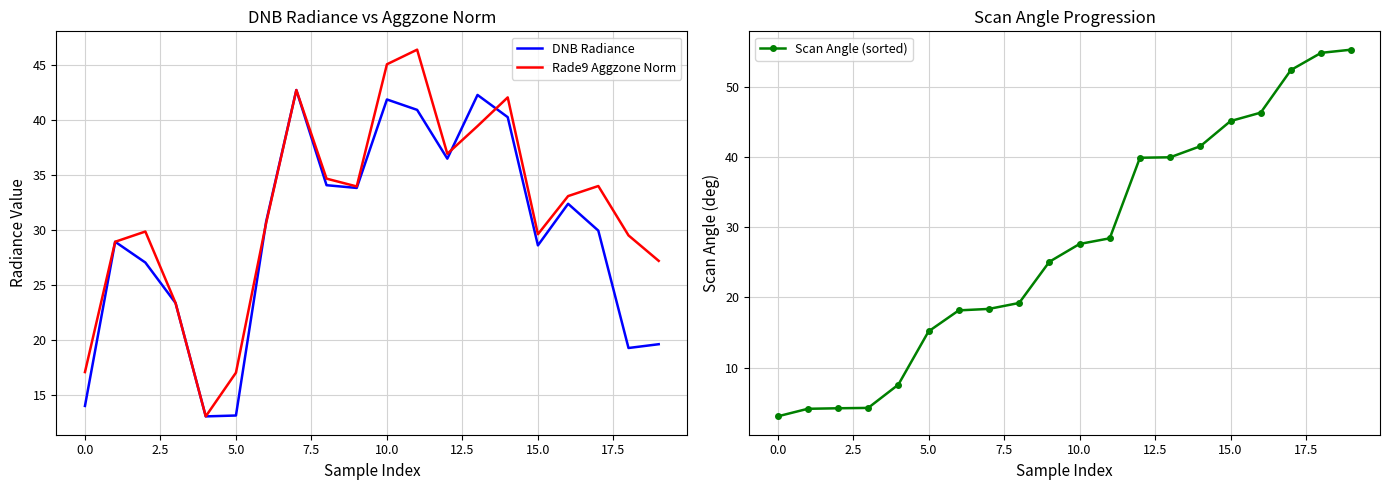

The value of Rade9 Aggzone Norm at 0.0 is 17.1. True or false?

True